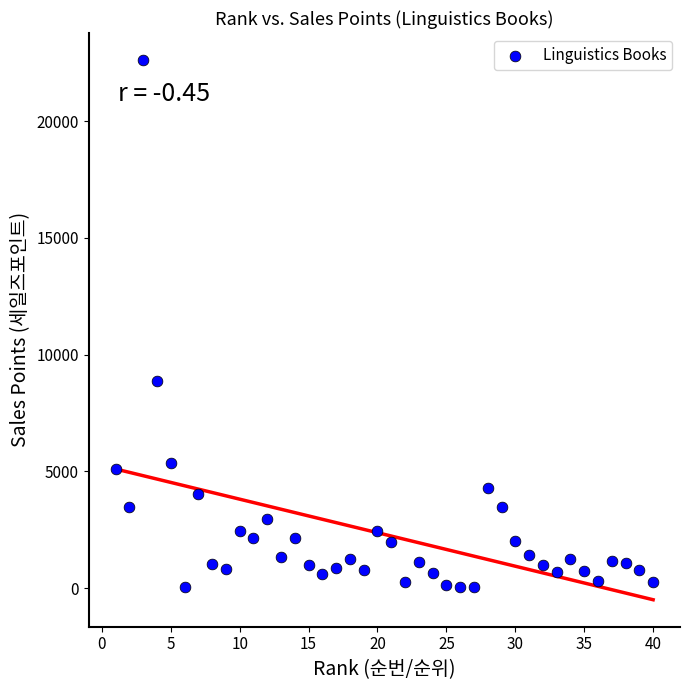

What Y value in the scatter plot is closest to 11338?

8857